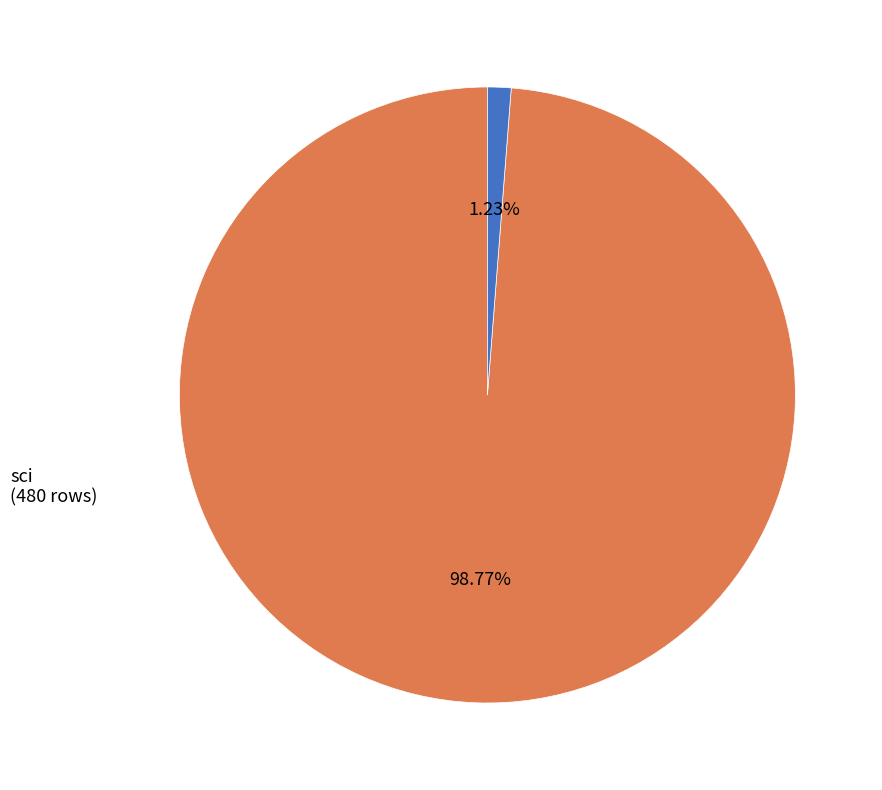

Is the sum of other (metadata) and sci greater than half?

Yes